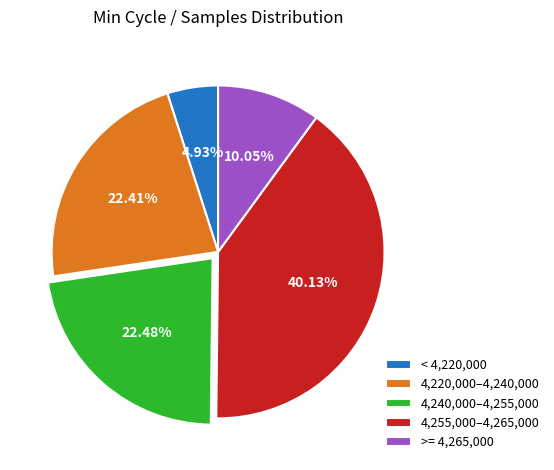

Which slice is the largest?

4,255,000–4,265,000